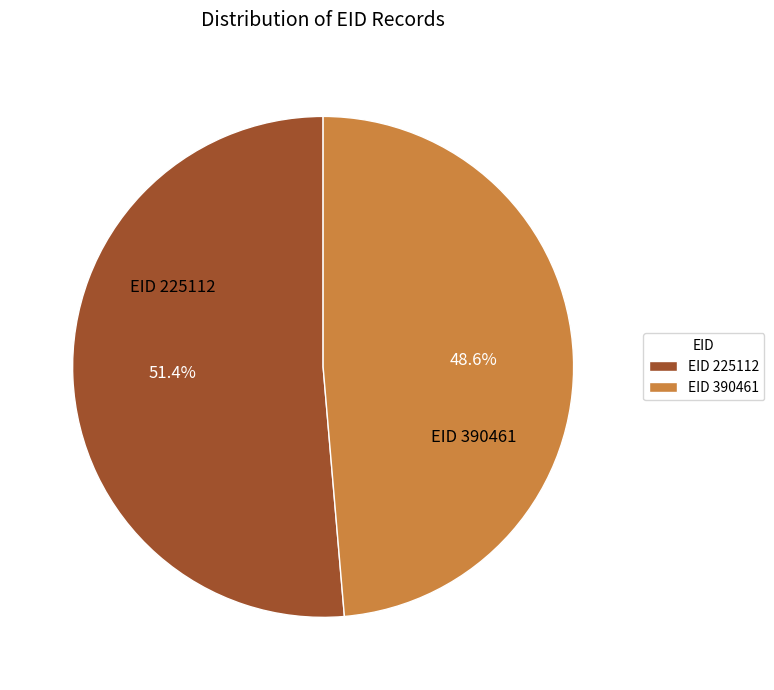

Approximately how many times larger is the value at EID 390461 compared to EID 225112?

0.9